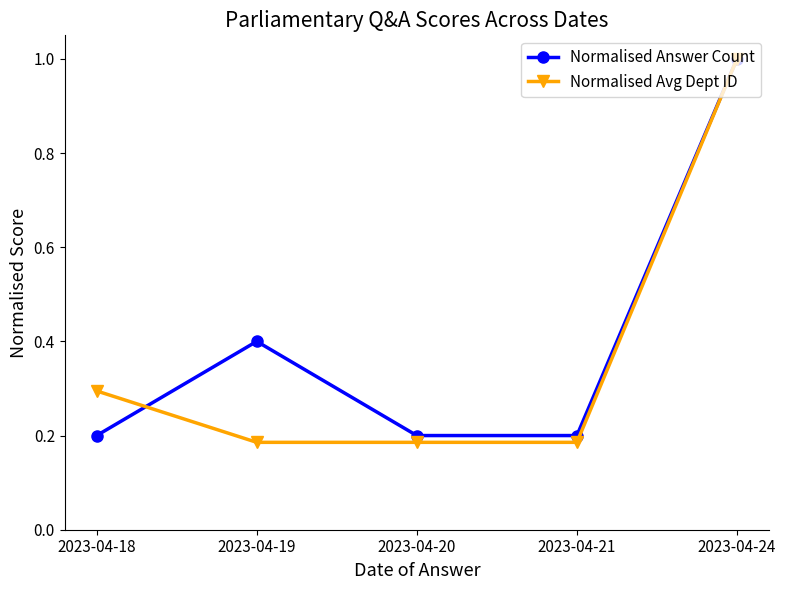

At which category does Normalised Answer Count reach its first local peak?

2023-04-19